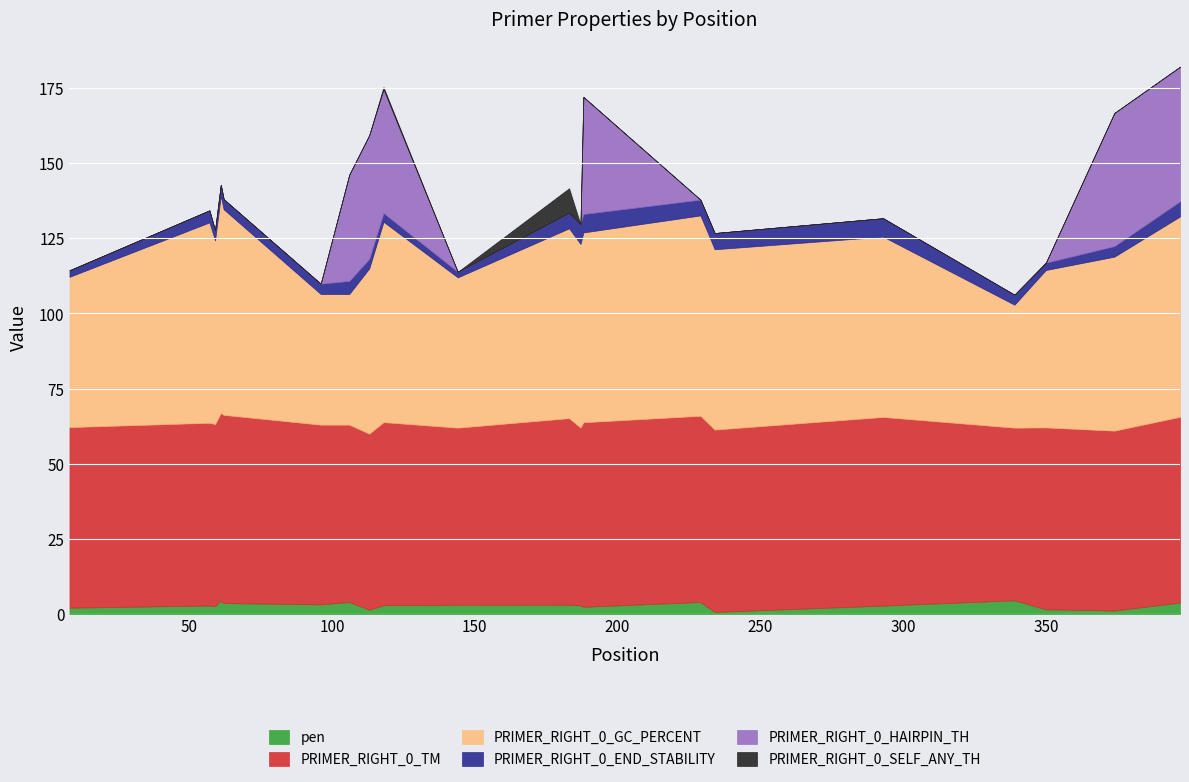

In PRIMER_RIGHT_0_END_STABILITY, how many points are higher than both neighbors (excluding endpoints)?

5